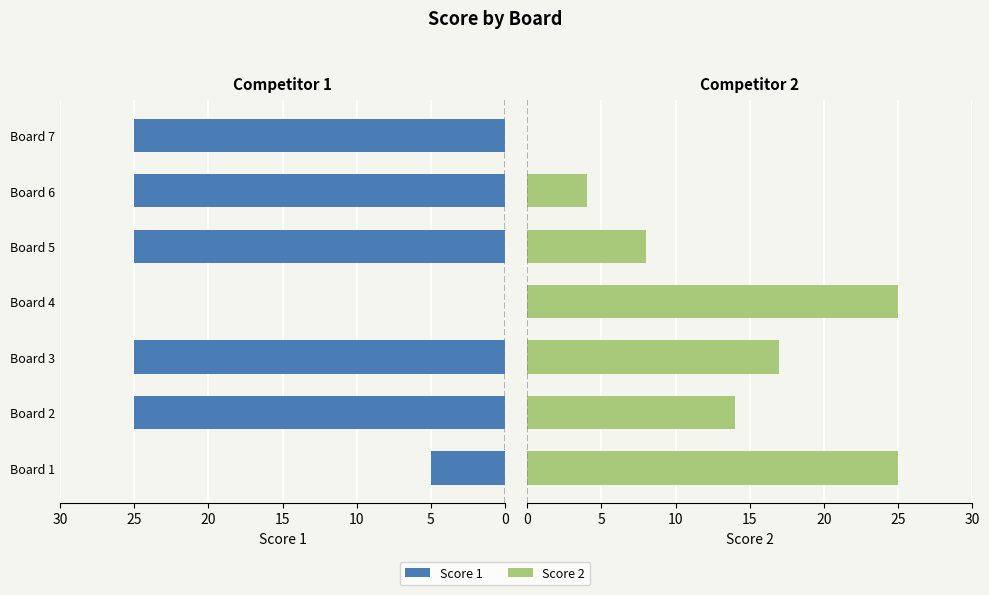

What is the total value across all series at Board 6?

29